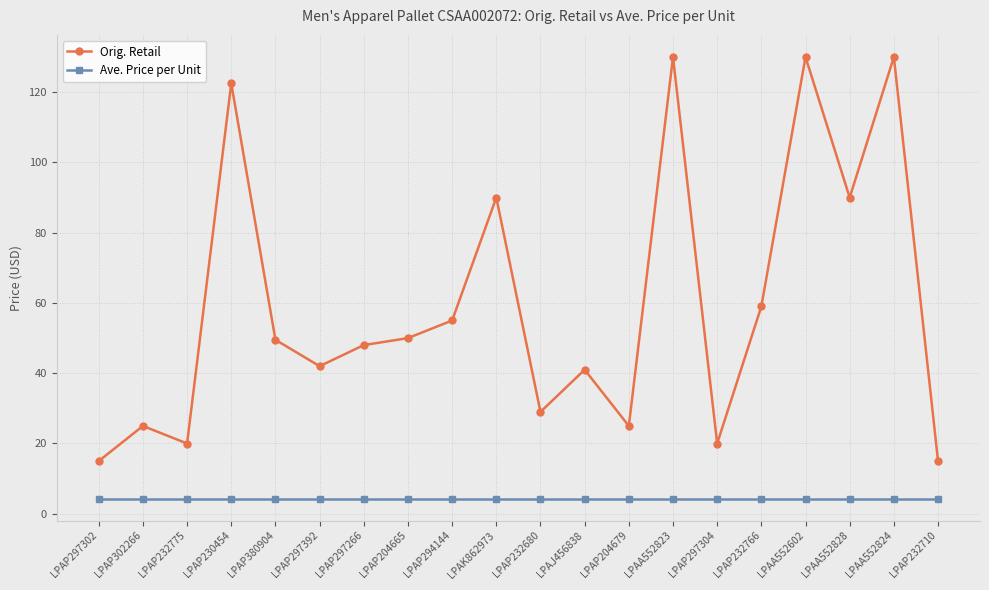

What position from the left is LPAP230454?

4